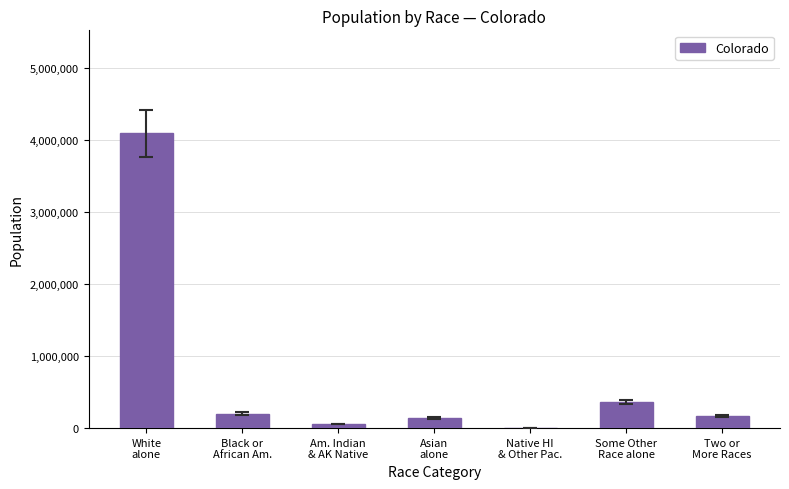

What is the greatest value displayed?

4089202